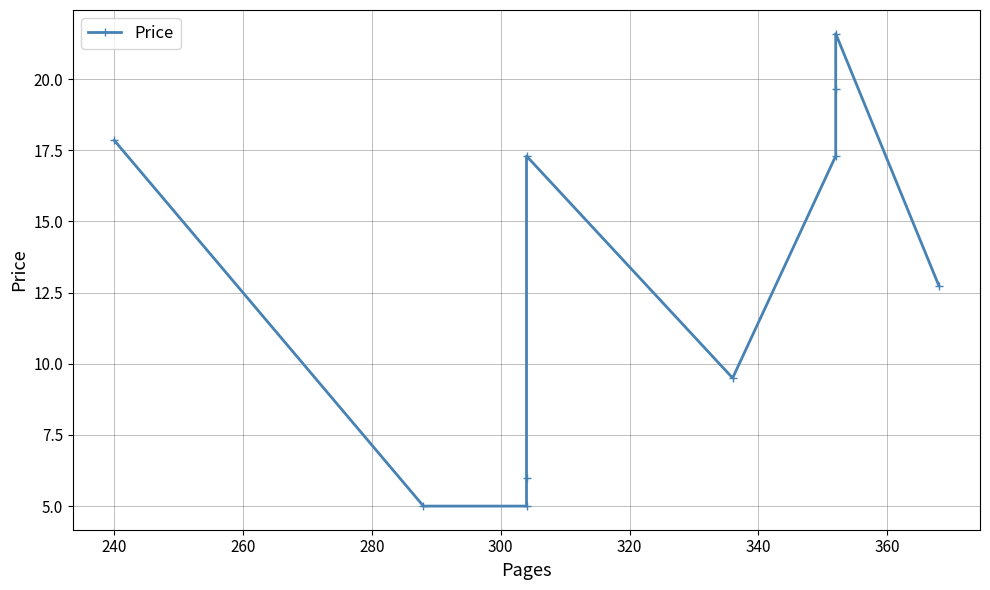

How many interior local valleys (lower than both neighbors) does the data have?

1